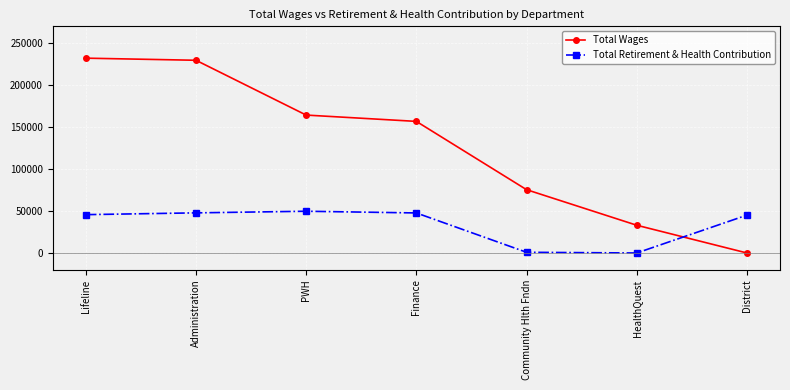

True or false: Total Wages and Total Retirement & Health Contribution cross at least once.

True